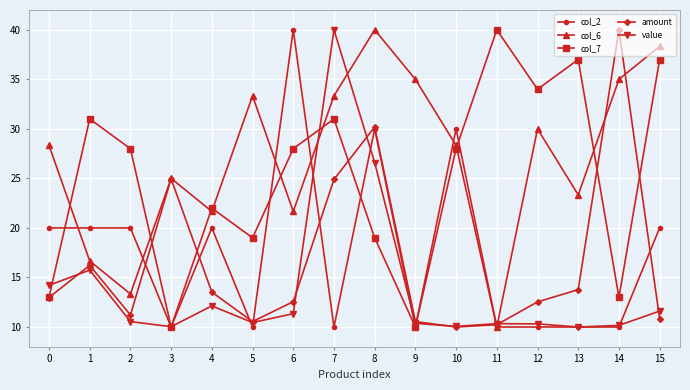

Is it true that col_6 equals 51.3 at 7?

False